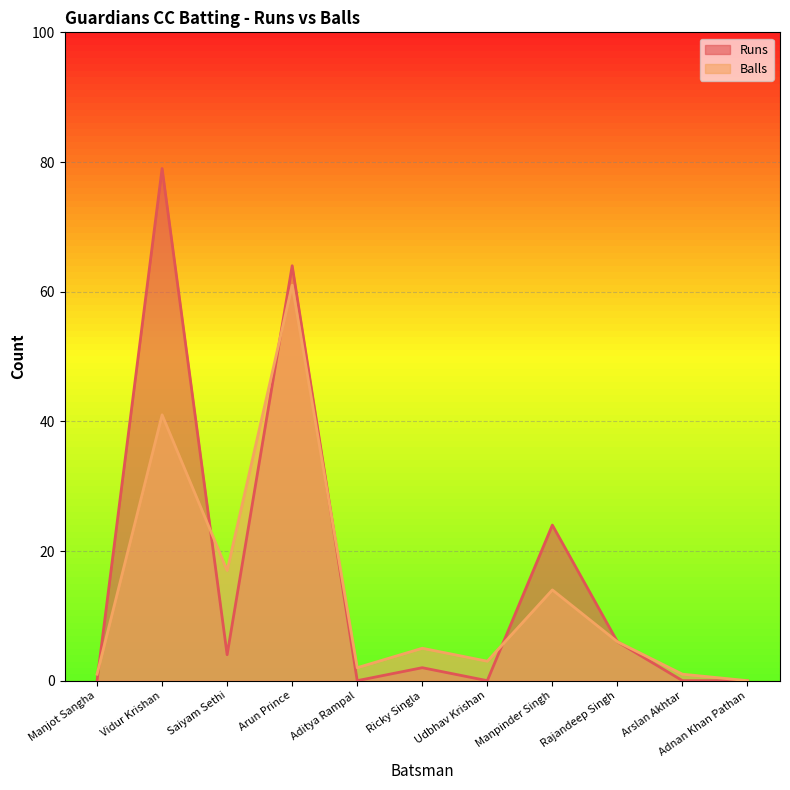

Where do Balls and Runs first cross each other?

Manjot Sangha and Vidur Krishan